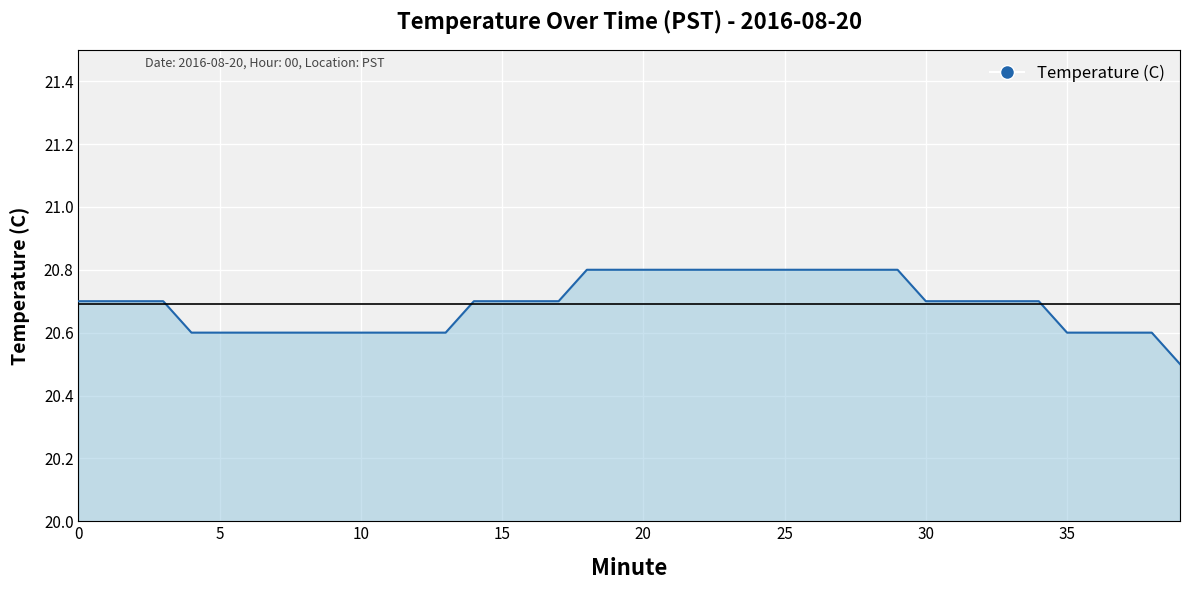

Does the chart have visible grid lines?

Yes